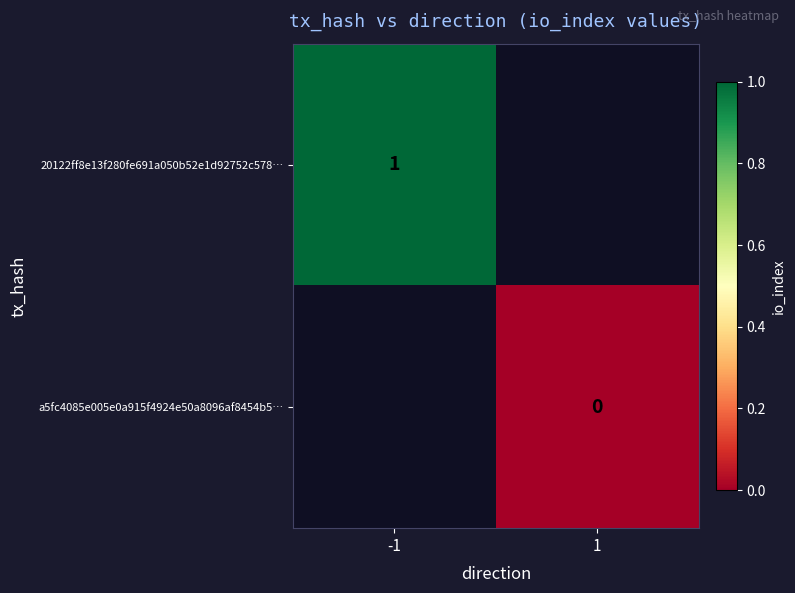

True or false: 20122ff8e13f280fe691a050b52e1d92752c578… has a value of 1 at -1.

True